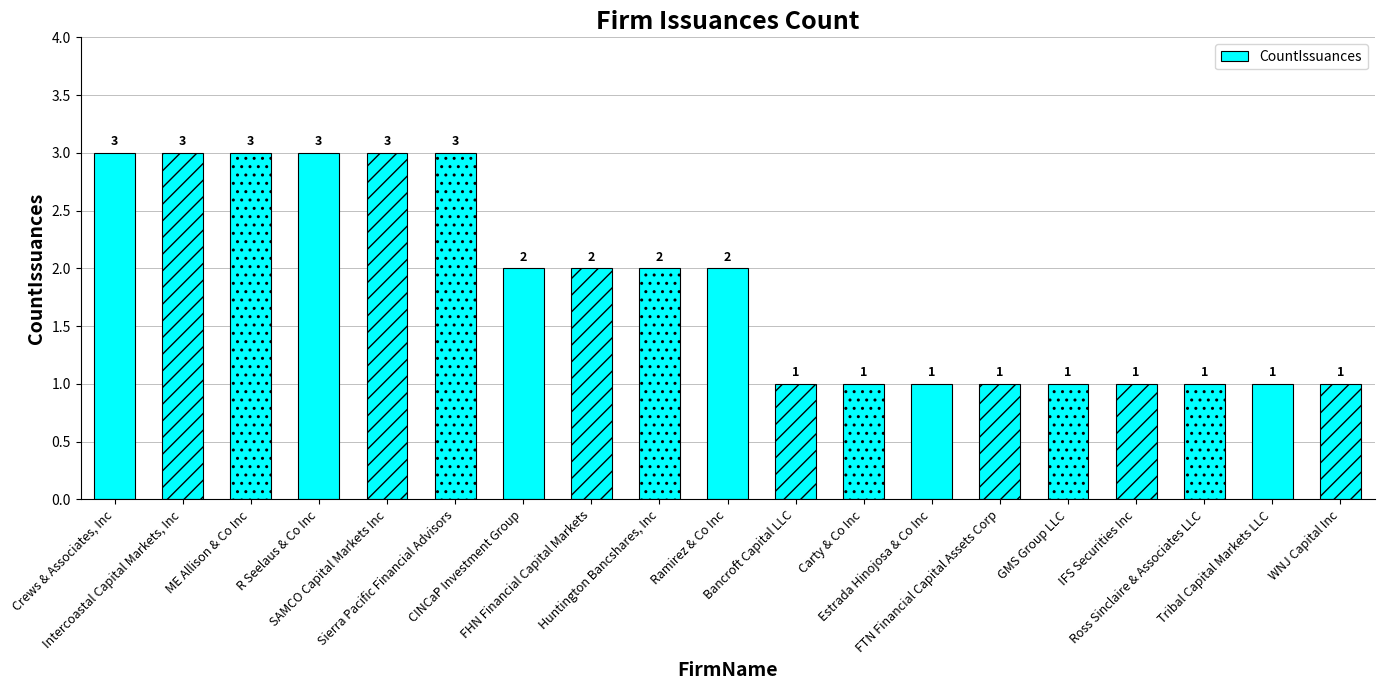

How many values are between 1 and 3?

19